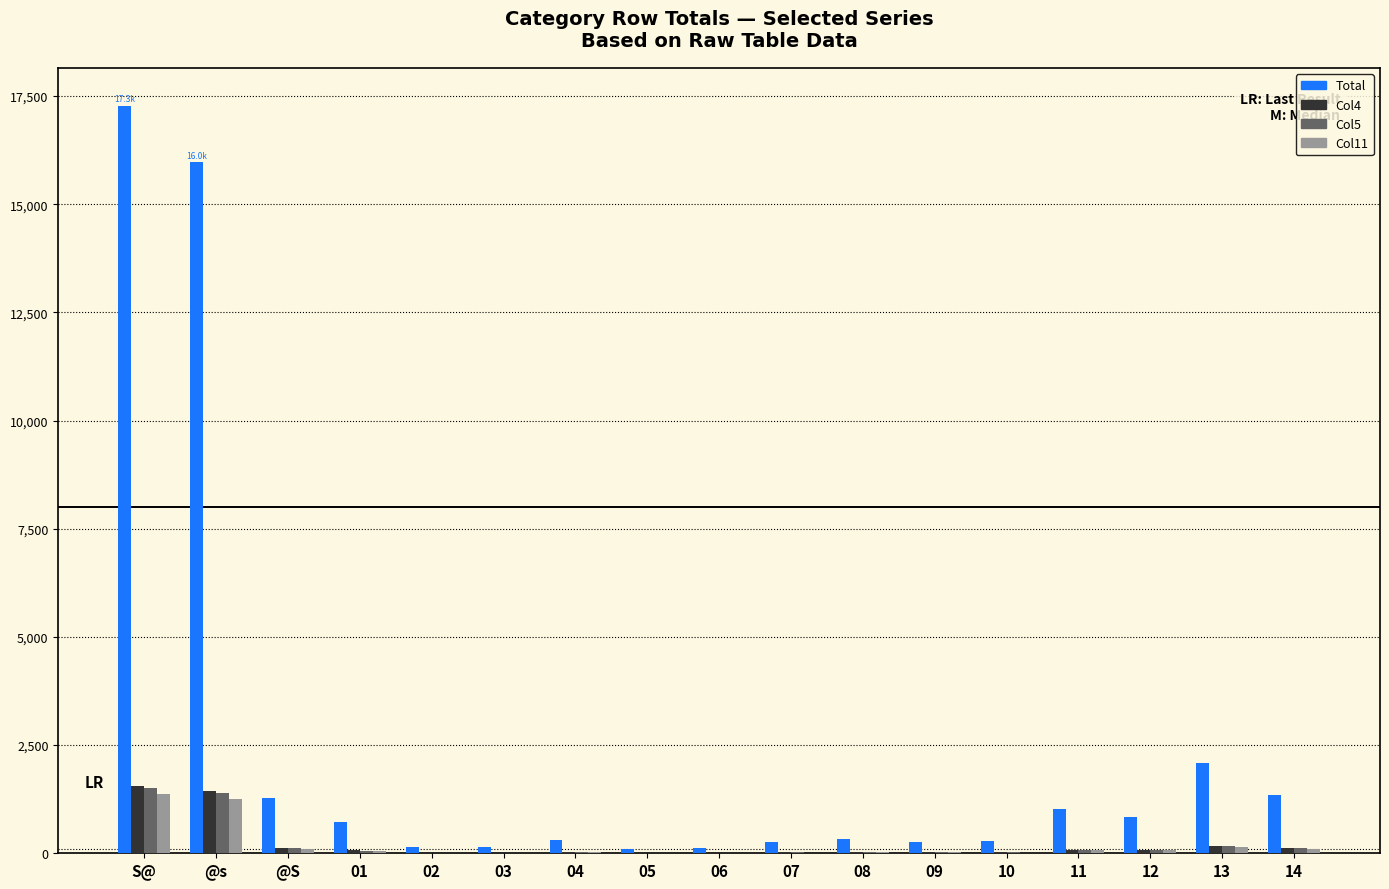

The value of Col5 at S@ is 823. True or false?

False